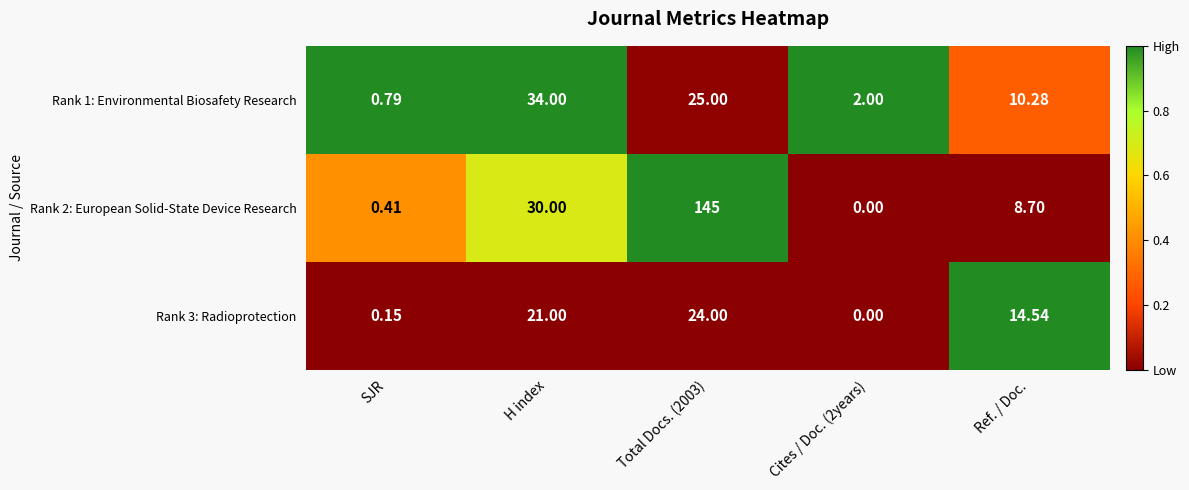

Is the value of Rank 1: Environmental Biosafety Research at Cites / Doc. (2years) greater than the value of Rank 2: European Solid-State Device Research at Cites / Doc. (2years)?

Yes